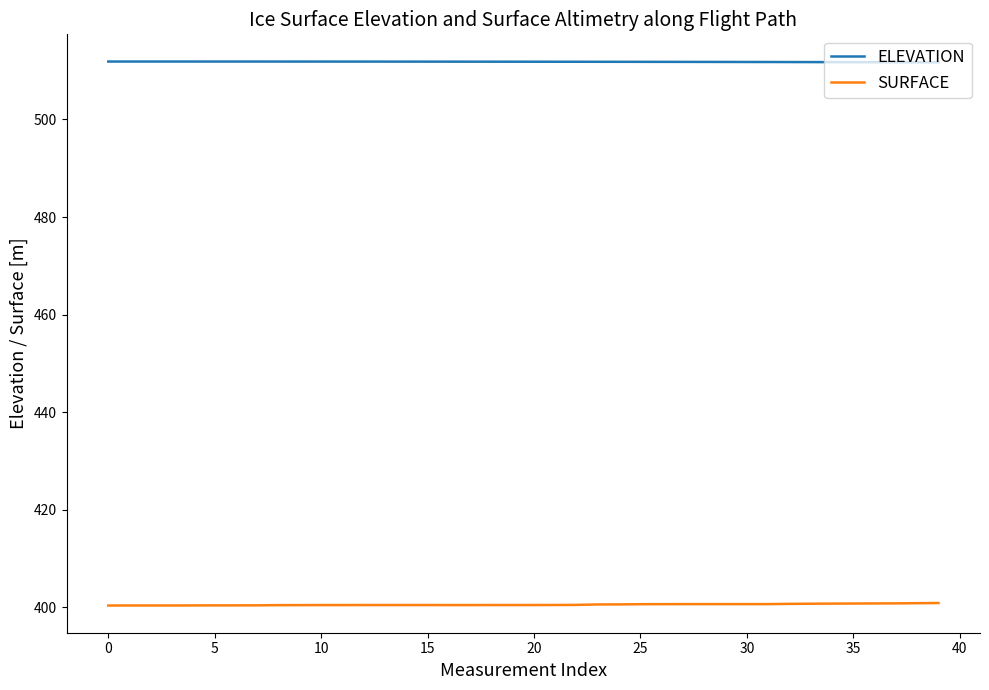

Which series has the largest total across all categories?

ELEVATION